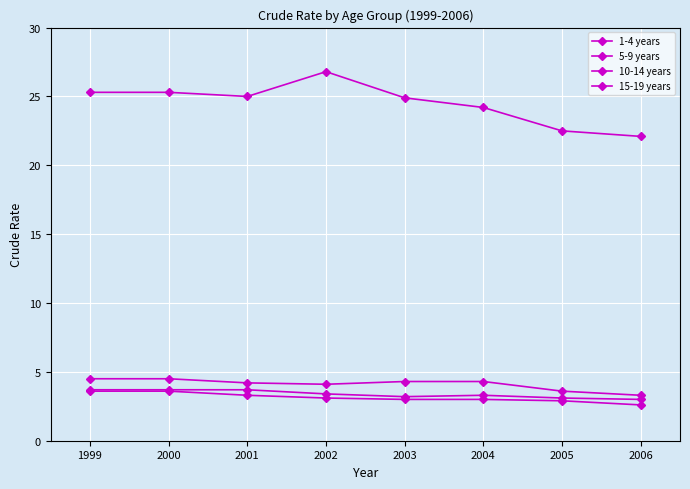

What is the difference between the maximum and minimum values in the 5-9 years series?

1.0